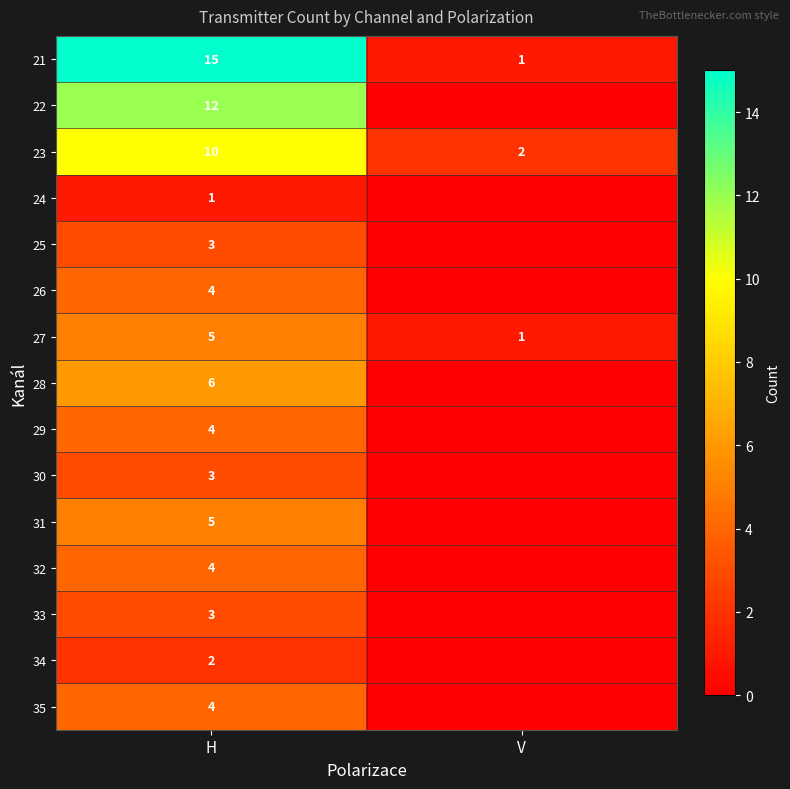

What is the total value across all series at V?

4